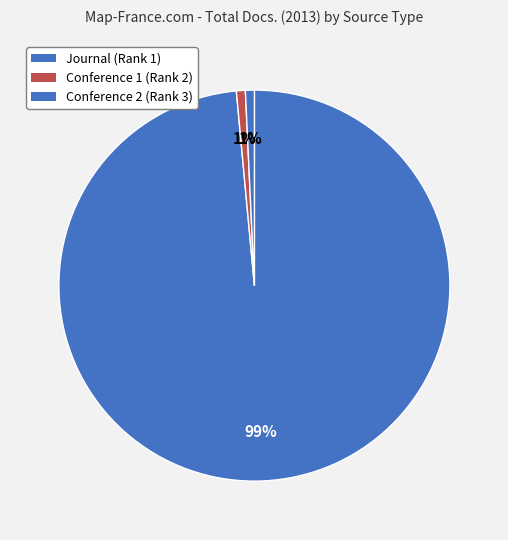

Is it true that Journal (Rank 1) is 99% of the pie?

True